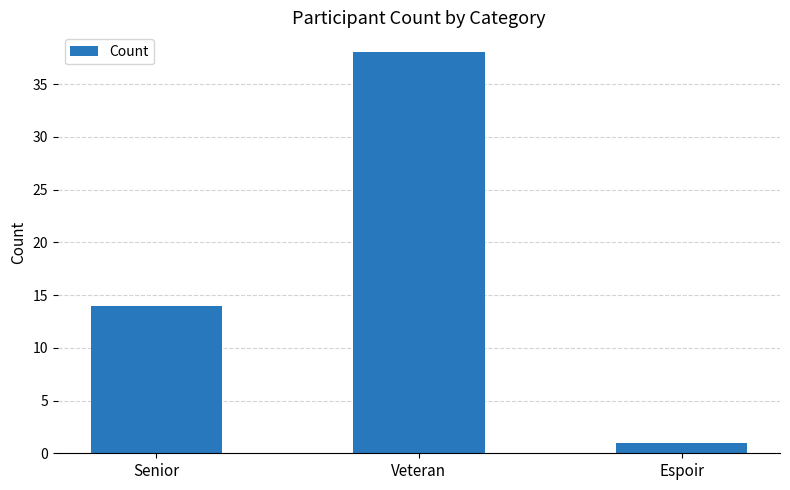

Which label corresponds to the largest value in the chart?

Veteran